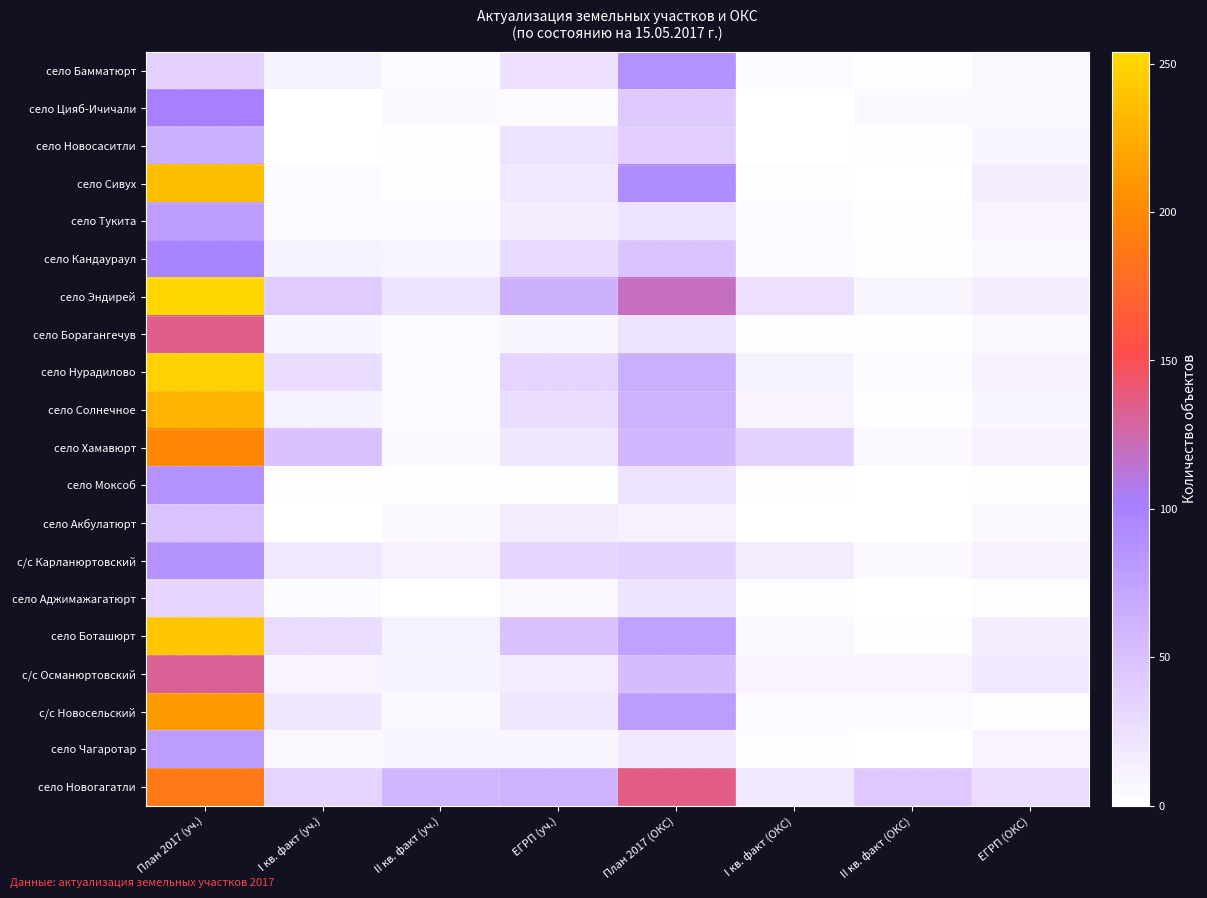

At which category is the sum across all series the highest?

План 2017 (уч.)